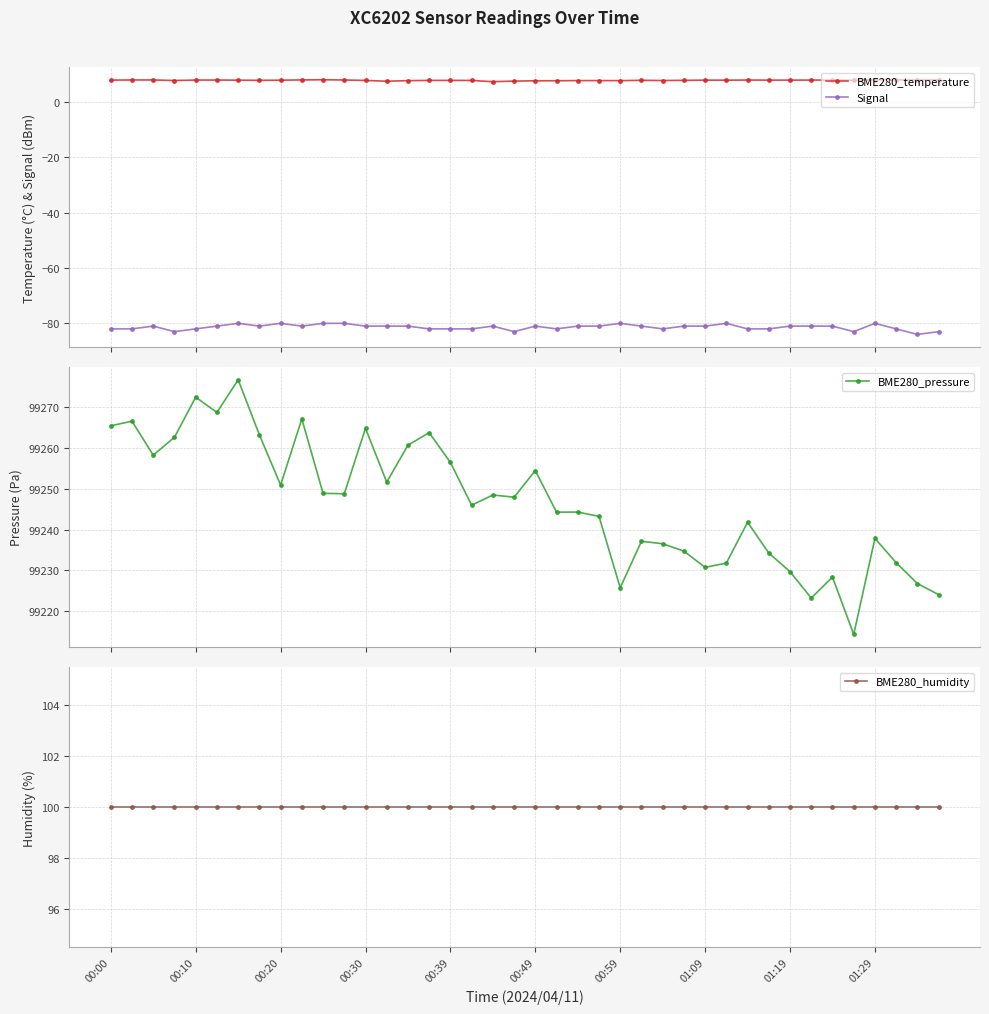

Reading left to right, list all the values displayed in this chart.

BME280_temperature: 7.8	7.8	7.8	7.7	7.8	7.8	7.8	7.7	7.8	7.9	7.9	7.8	7.7	7.4	7.6	7.7	7.7	7.7	7.2	7.5	7.5	7.6	7.6	7.6	7.6	7.7	7.7	7.7	7.8	7.8	7.8	7.8	7.8	7.8	7.8	7.8	7.9	7.9	7.9	7.9
Signal: -82.0	-82.0	-81.0	-83.0	-82.0	-81.0	-80.0	-81.0	-80.0	-81.0	-80.0	-80.0	-81.0	-81.0	-81.0	-82.0	-82.0	-82.0	-81.0	-83.0	-81.0	-82.0	-81.0	-81.0	-80.0	-81.0	-82.0	-81.0	-81.0	-80.0	-82.0	-82.0	-81.0	-81.0	-81.0	-83.0	-80.0	-82.0	-84.0	-83.0
BME280_pressure: 99265.5	99266.6	99258.3	99262.7	99272.5	99268.8	99276.8	99263.3	99250.9	99267.2	99248.9	99248.8	99264.9	99251.7	99260.8	99263.8	99256.5	99246.0	99248.5	99248.0	99254.5	99244.3	99244.3	99243.2	99225.7	99237.1	99236.5	99234.7	99230.7	99231.8	99241.8	99234.2	99229.7	99223.2	99228.3	99214.2	99237.8	99231.9	99226.8	99224.0
BME280_humidity: 100.0	100.0	100.0	100.0	100.0	100.0	100.0	100.0	100.0	100.0	100.0	100.0	100.0	100.0	100.0	100.0	100.0	100.0	100.0	100.0	100.0	100.0	100.0	100.0	100.0	100.0	100.0	100.0	100.0	100.0	100.0	100.0	100.0	100.0	100.0	100.0	100.0	100.0	100.0	100.0